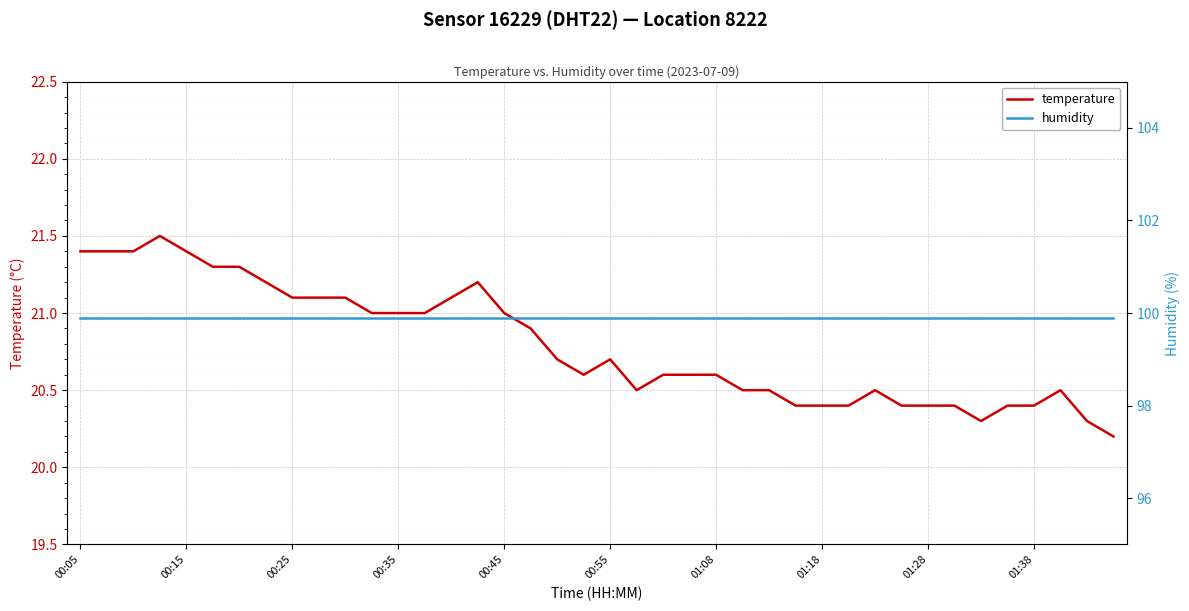

What is the minimum value for temperature?

20.2